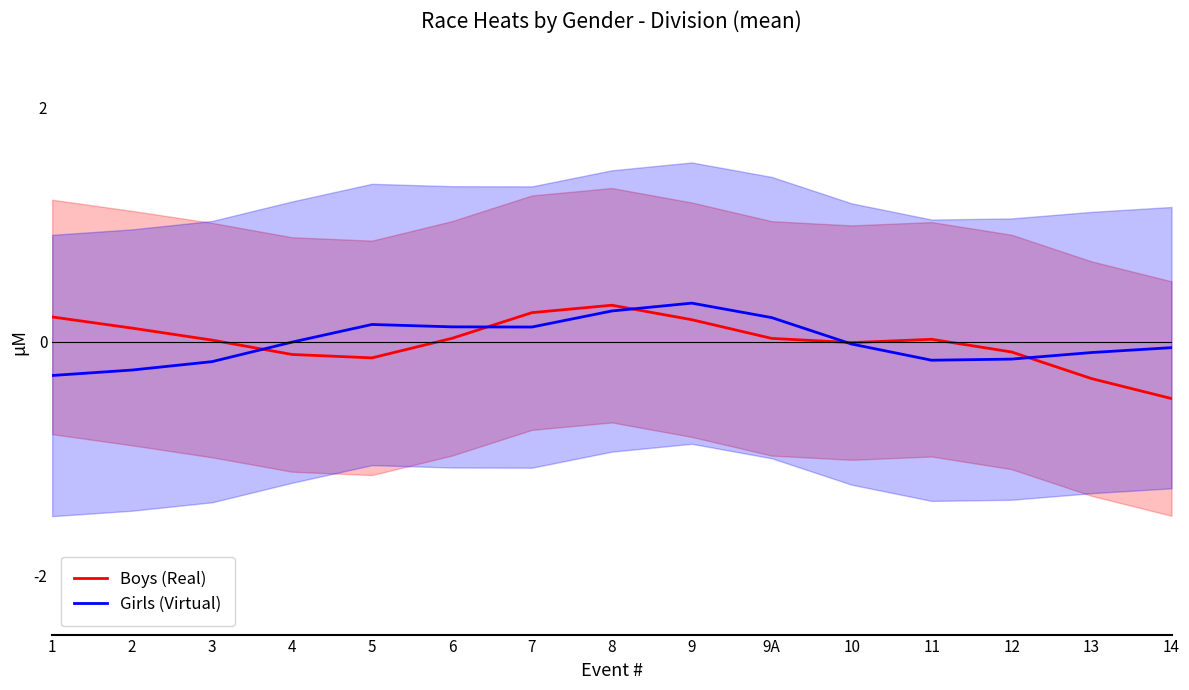

Reading left to right, list all the values displayed in this chart.

Boys (Real): 0.2	0.1	0.0	-0.1	-0.1	0.0	0.2	0.3	0.2	0.0	-0.0	0.0	-0.1	-0.3	-0.5
Girls (Virtual): -0.3	-0.2	-0.2	-0.0	0.1	0.1	0.1	0.3	0.3	0.2	-0.0	-0.2	-0.1	-0.1	-0.1